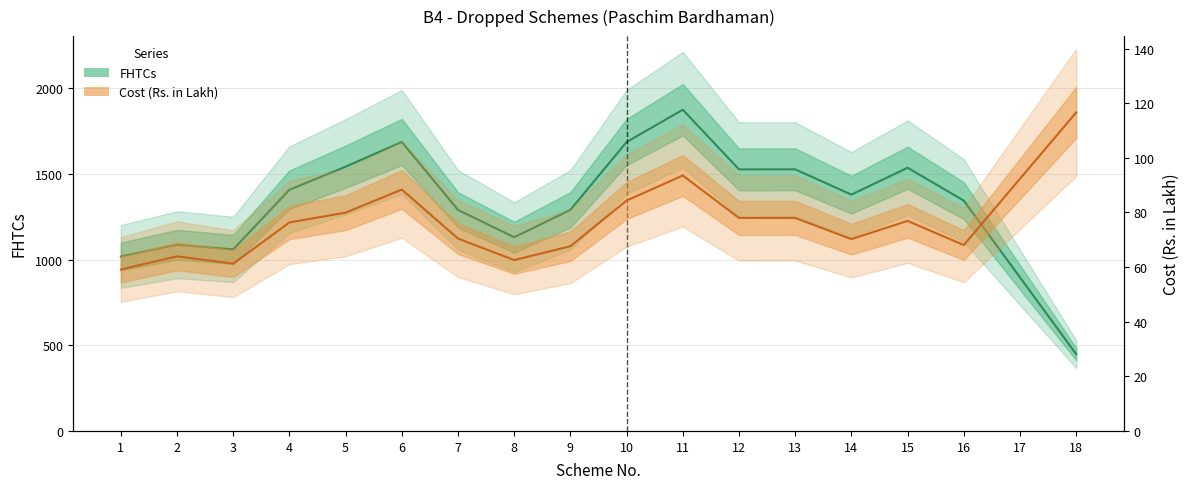

What is the difference between the FHTCs values at 6 and 14?

307.3